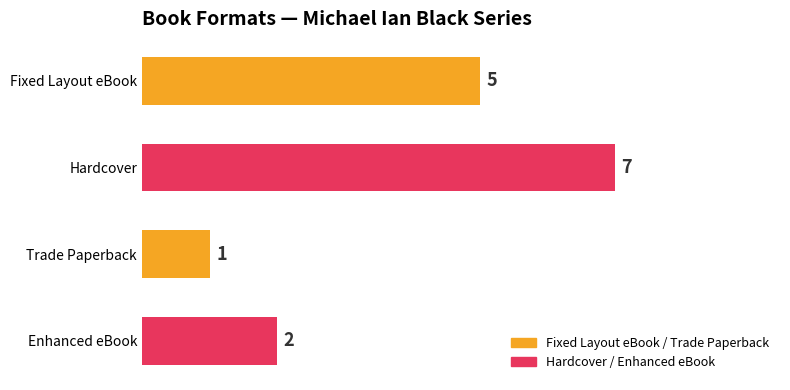

The chart shows a value of 1 at Enhanced eBook. True or false?

False